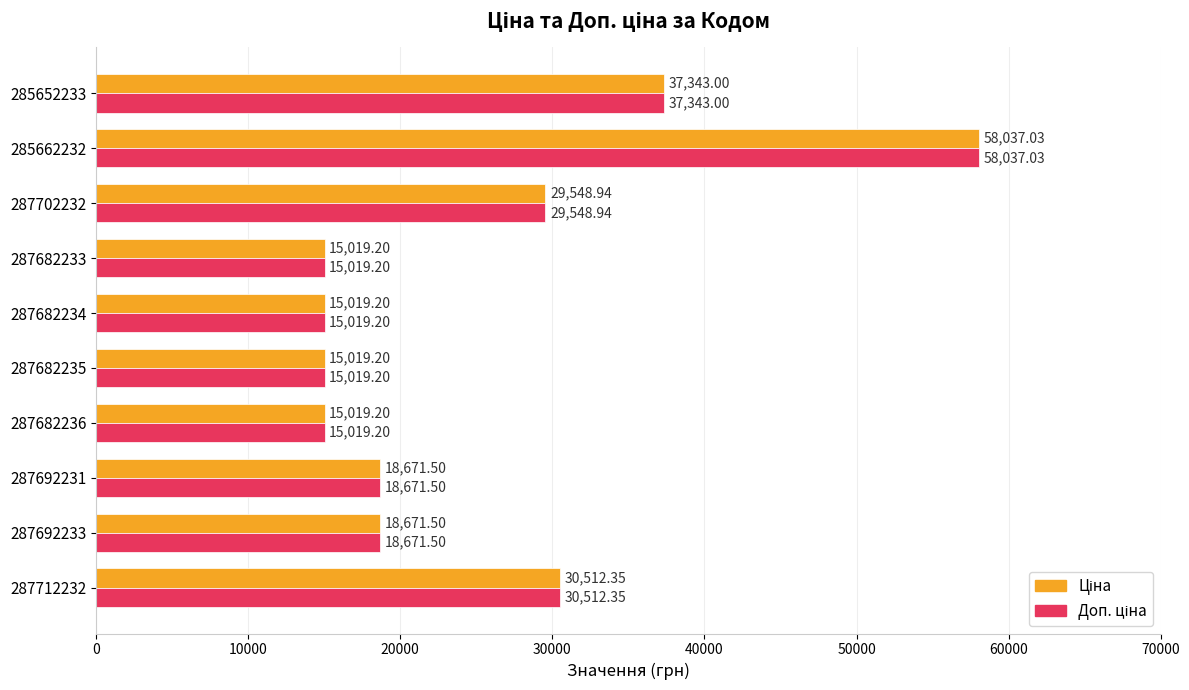

What is the total value across all series at 287702232?

59097.9